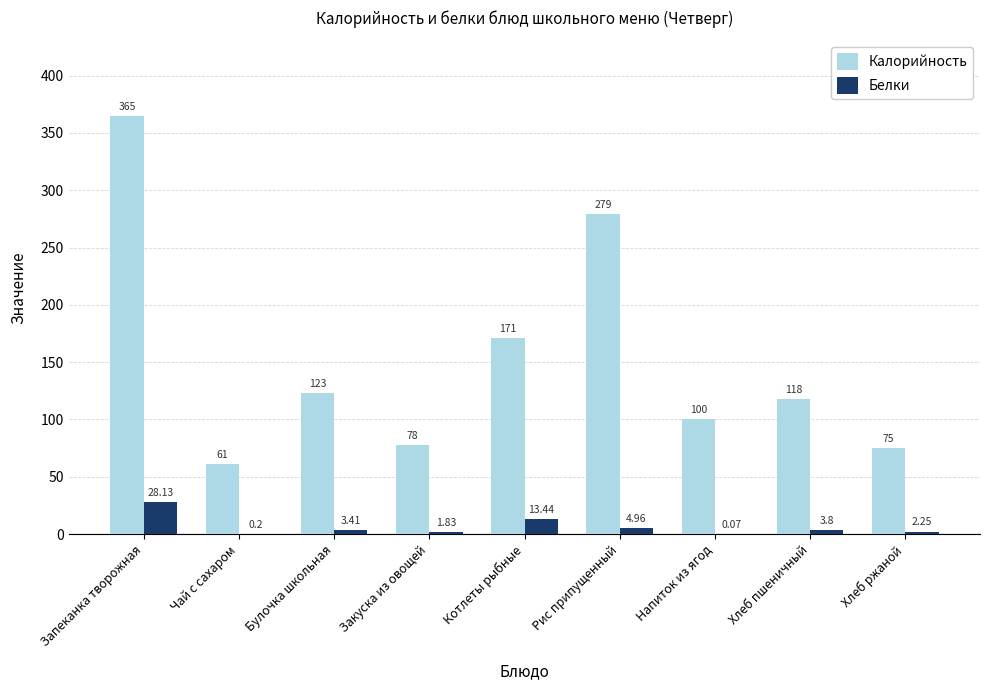

What is the sum of the Калорийность values at Чай с сахаром and Напиток из ягод?

161.0